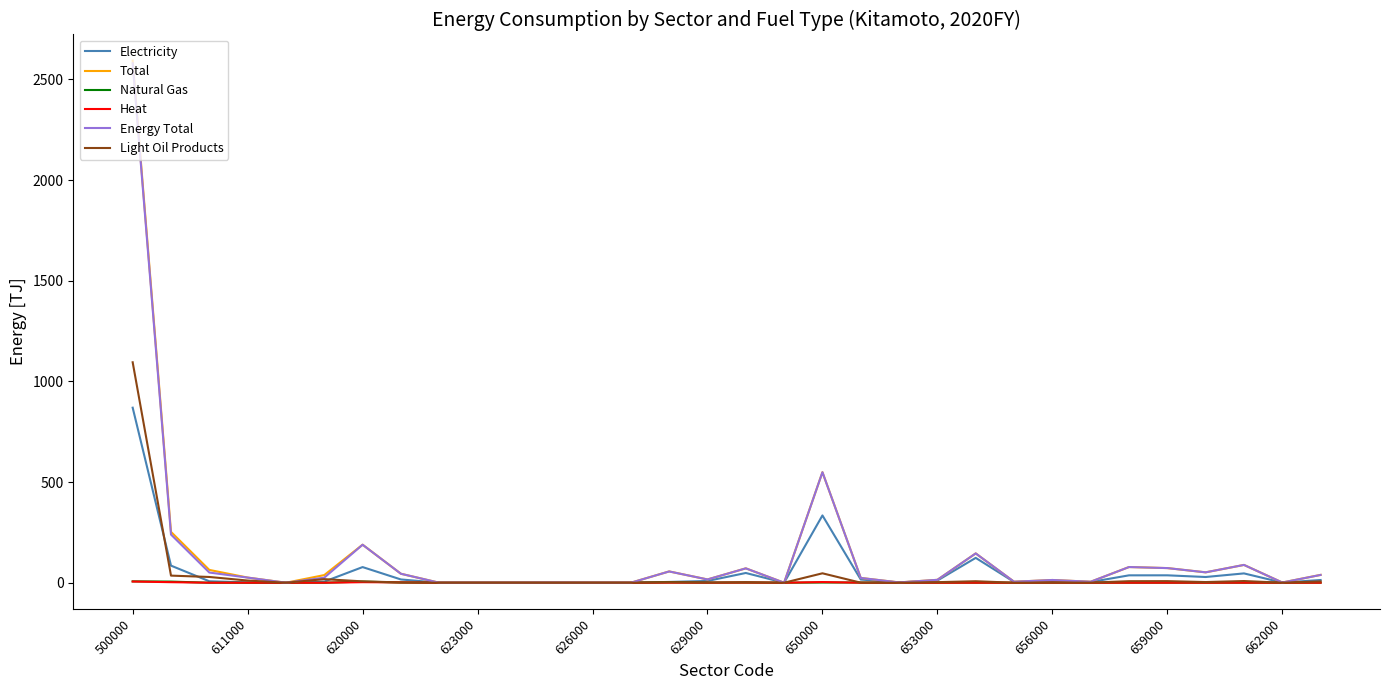

Which series has the largest range (max minus min)?

Total